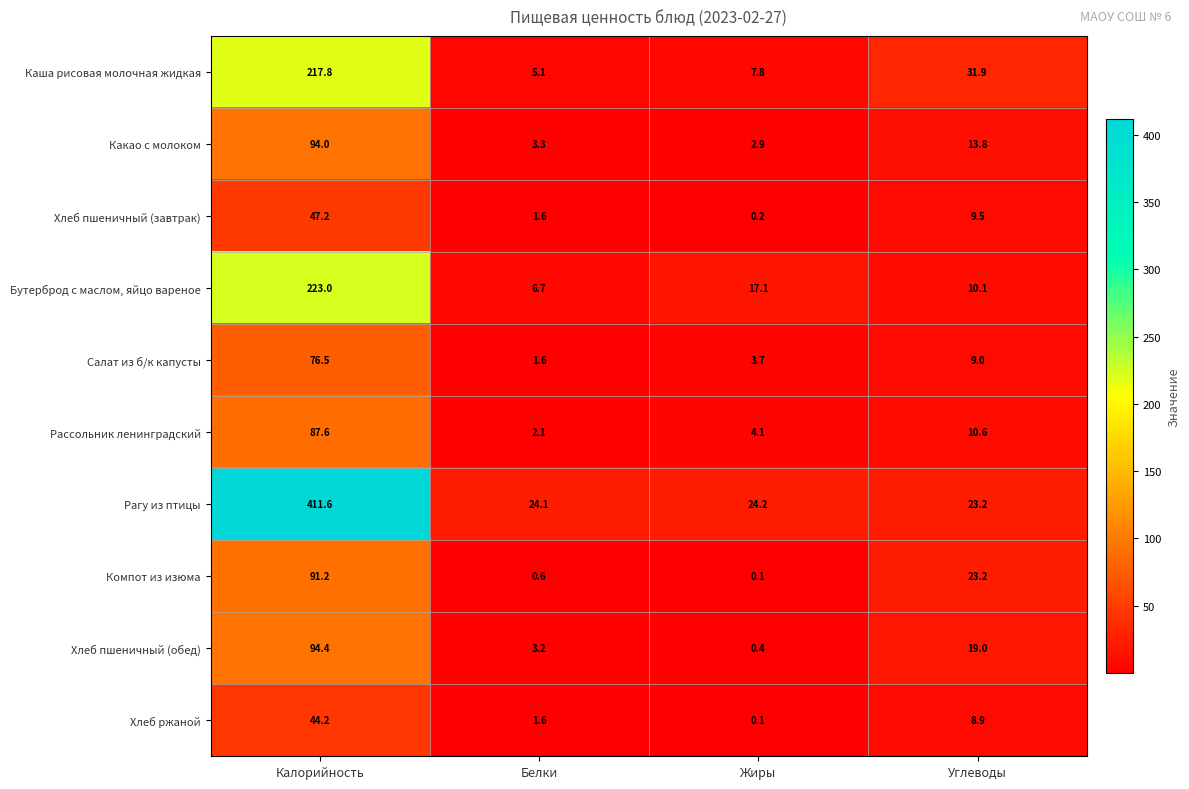

List the series in order of their peak value, highest first.

Рагу из птицы, Бутерброд с маслом, яйцо вареное, Каша рисовая молочная жидкая, Хлеб пшеничный (обед), Какао с молоком, Компот из изюма, Рассольник ленинградский, Салат из б/к капусты, Хлеб пшеничный (завтрак), Хлеб ржаной